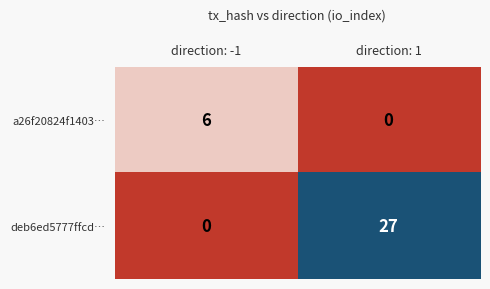

The deb6ed5777ffcd… series shows 35 at direction: 1. True or false?

False